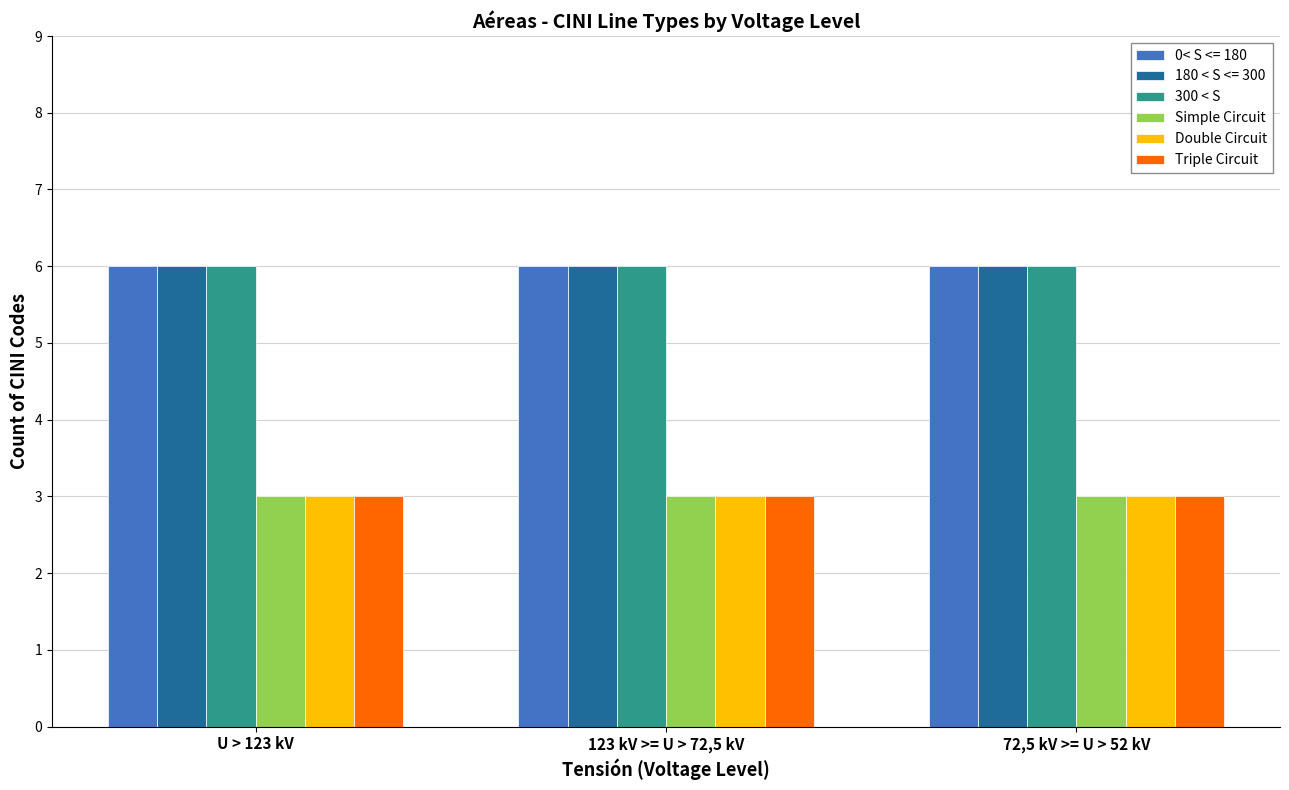

What is the sum of all Triple Circuit values?

9